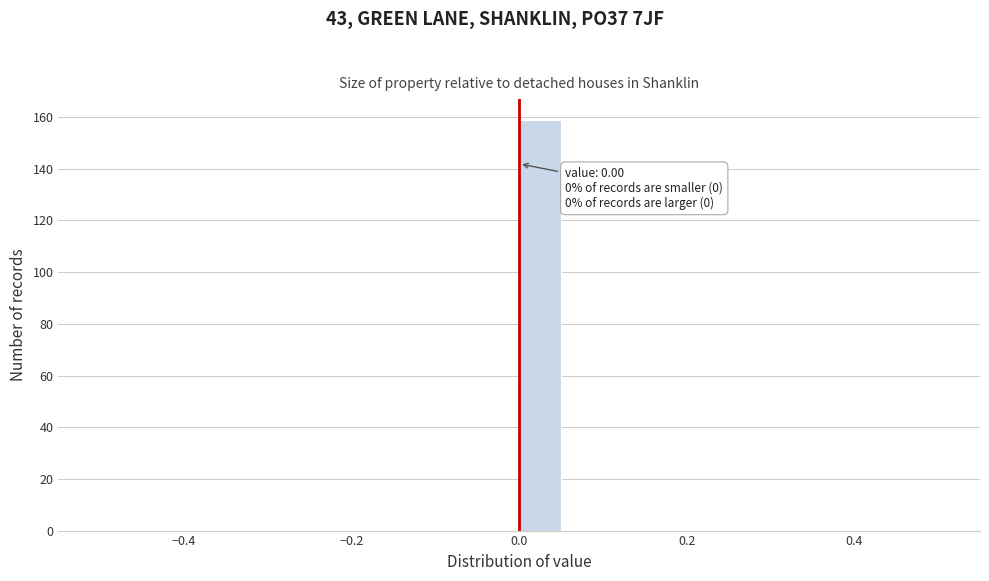

Read against the x-axis, roughly where is the centre of the tallest bar?

0.02